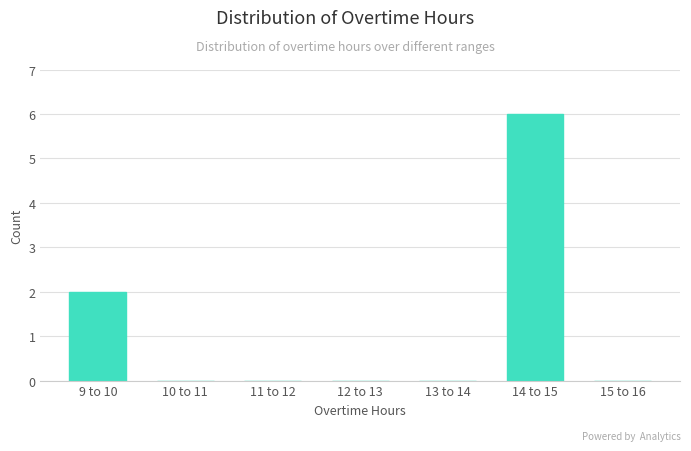

Reading left to right, list all the values displayed in this chart.

9 to 10=2	10 to 11=0	11 to 12=0	12 to 13=0	13 to 14=0	14 to 15=6	15 to 16=0